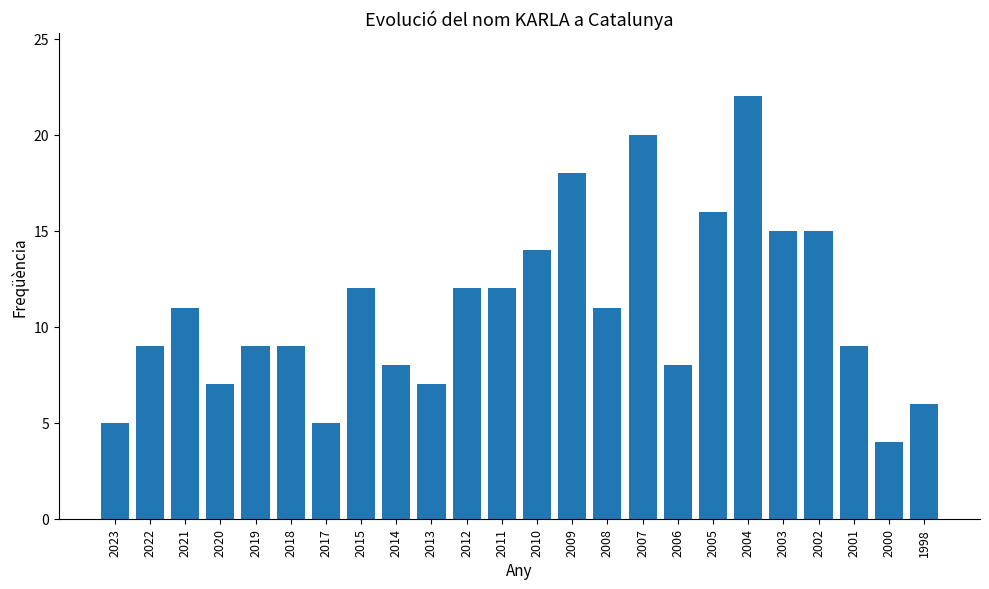

What is the sum of all values?

264